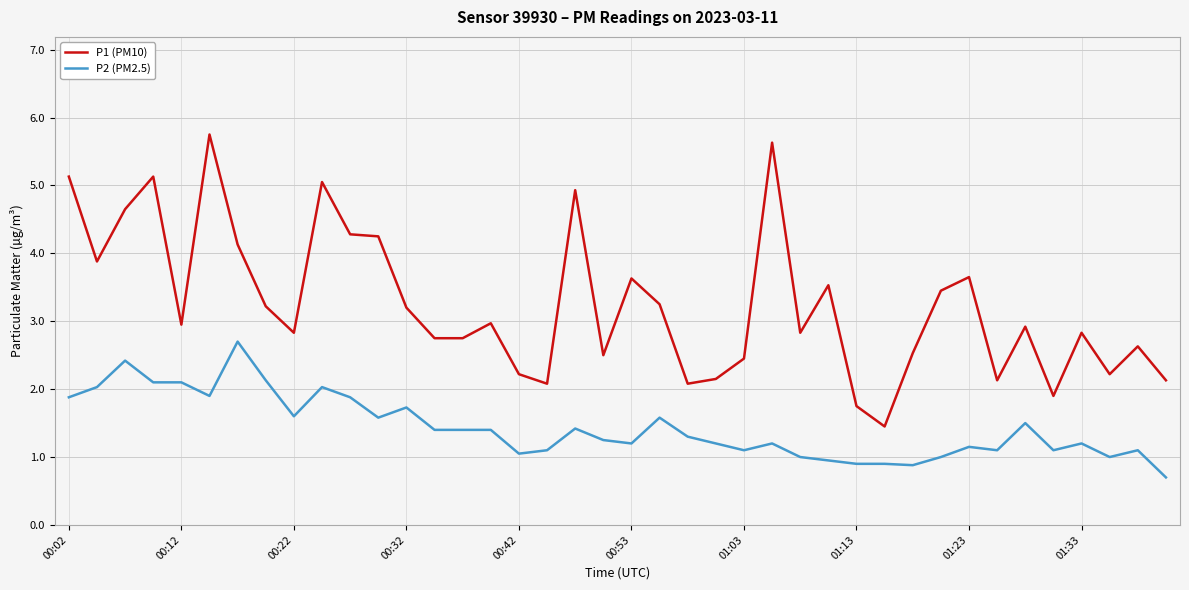

What is the maximum value for P1 (PM10)?

5.8